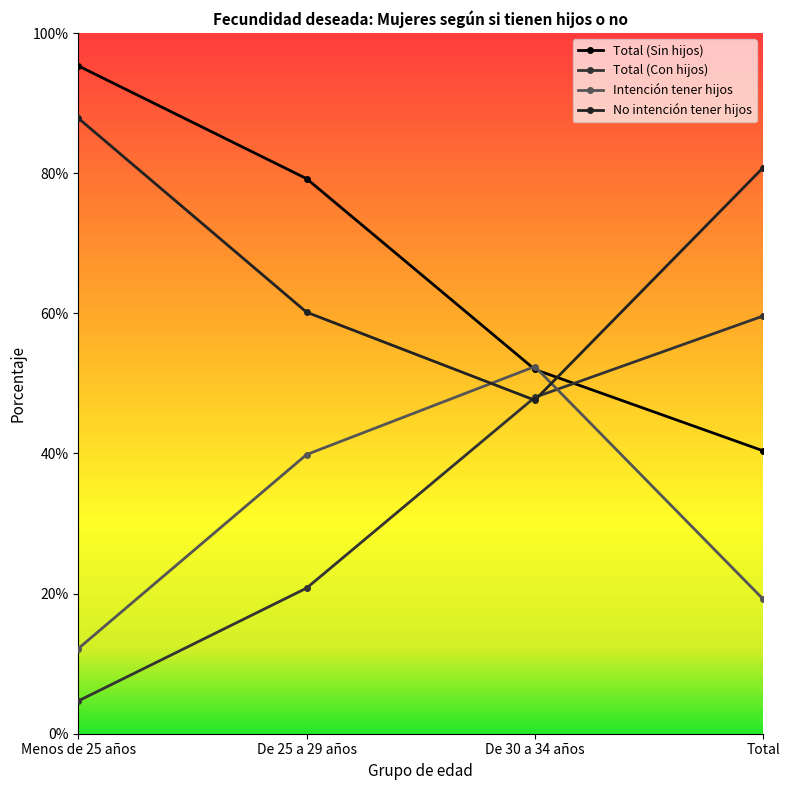

What is the value of the Intención tener hijos point at the 4th from the left?

19.2